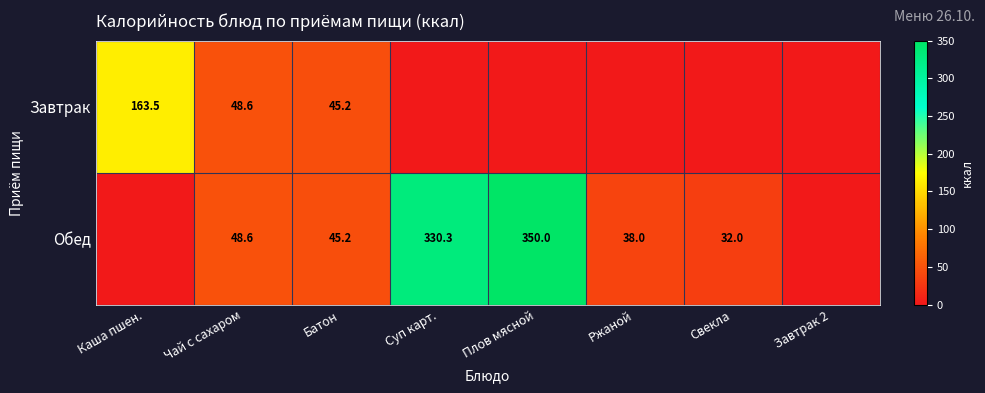

What is the total value across all series at Чай с сахаром?

97.2